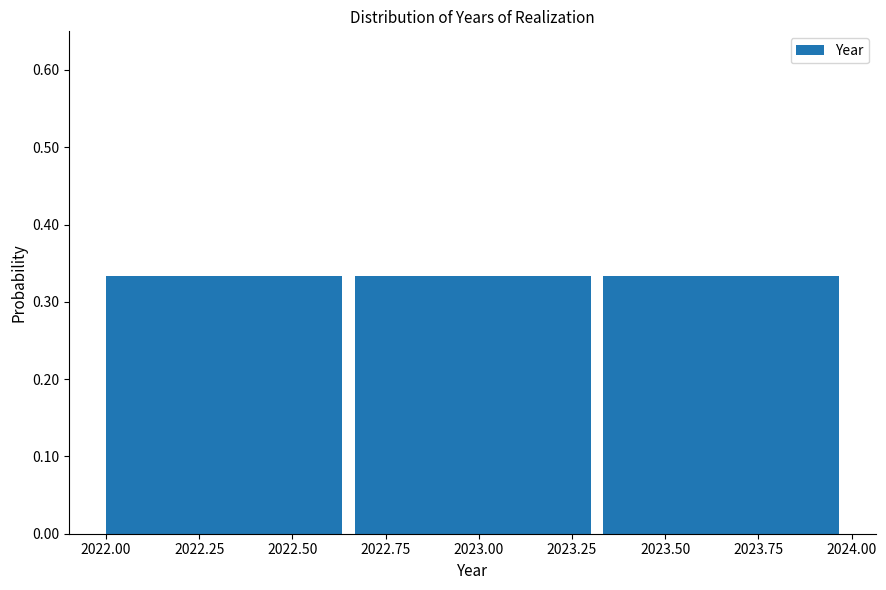

Reading left to right, list every bar in this chart as the range it spans on the x-axis followed by its height. Neither the bar edges nor the heights are printed on the chart, so give them approximately, as read against the axes.

2022.00 to 2022.65: 0.33
2022.65 to 2023.35: 0.33
2023.35 to 2024.00: 0.33